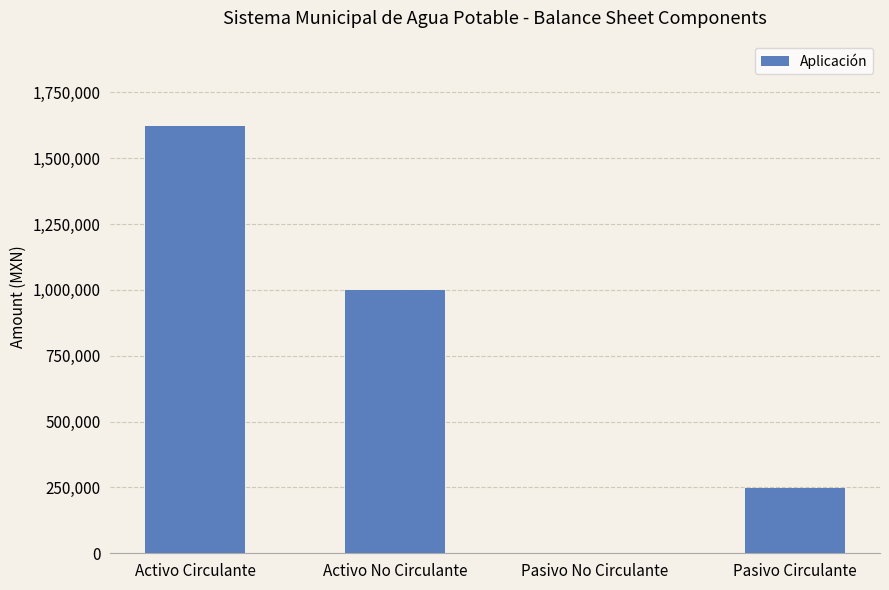

The value at Pasivo No Circulante is -715796.5. True or false?

False